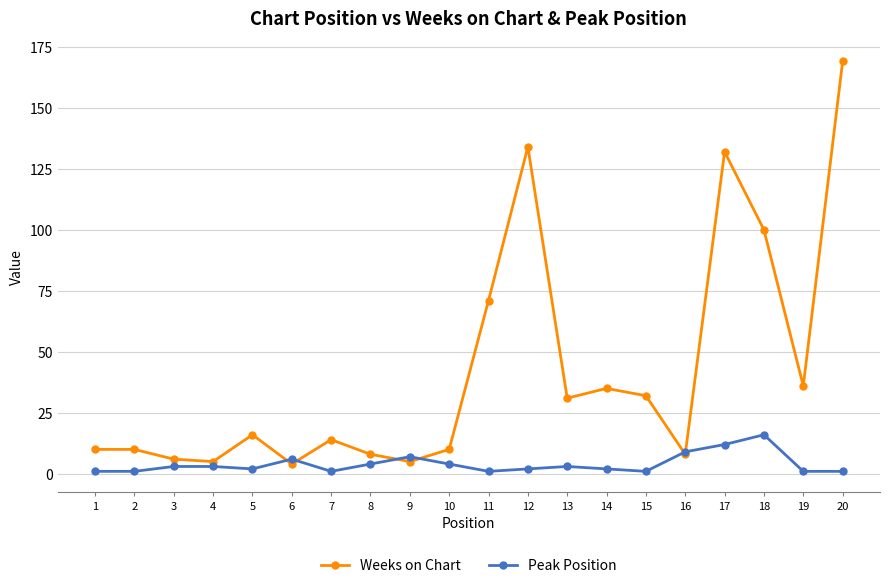

What is the average value of the Weeks on Chart series?

42